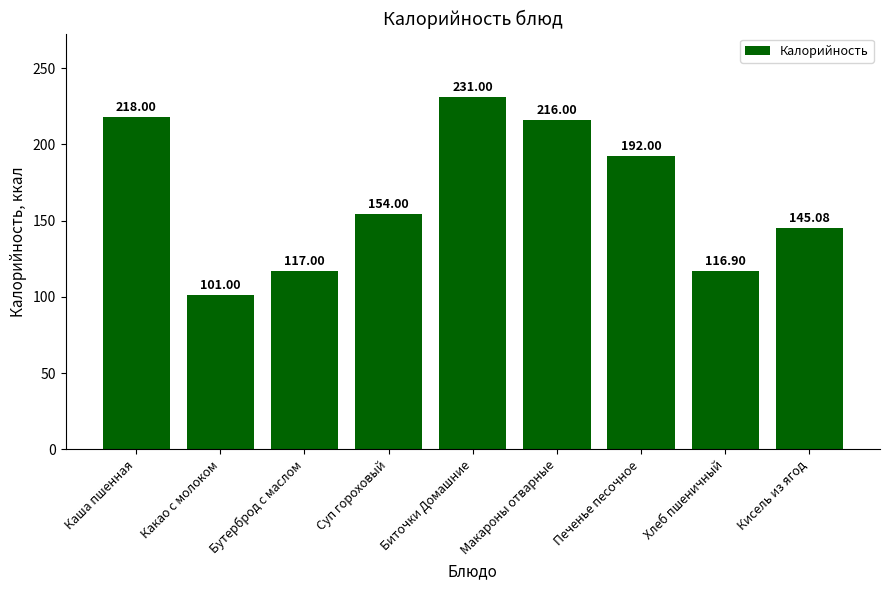

Is it true that the value at Бутерброд с маслом is 117.0?

True